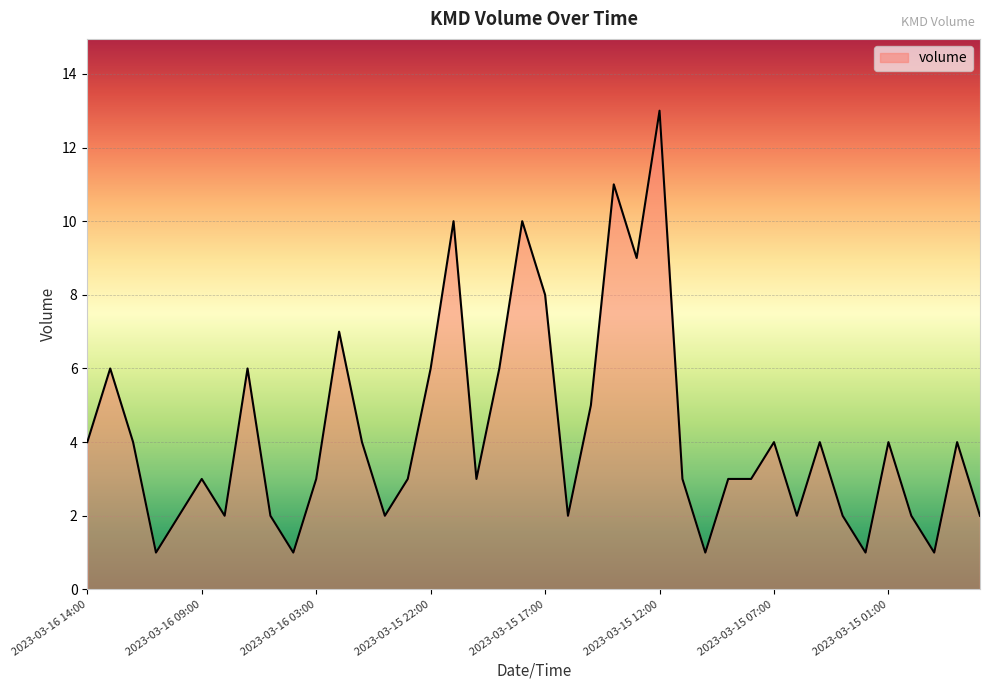

What is the maximum value shown in the chart?

13